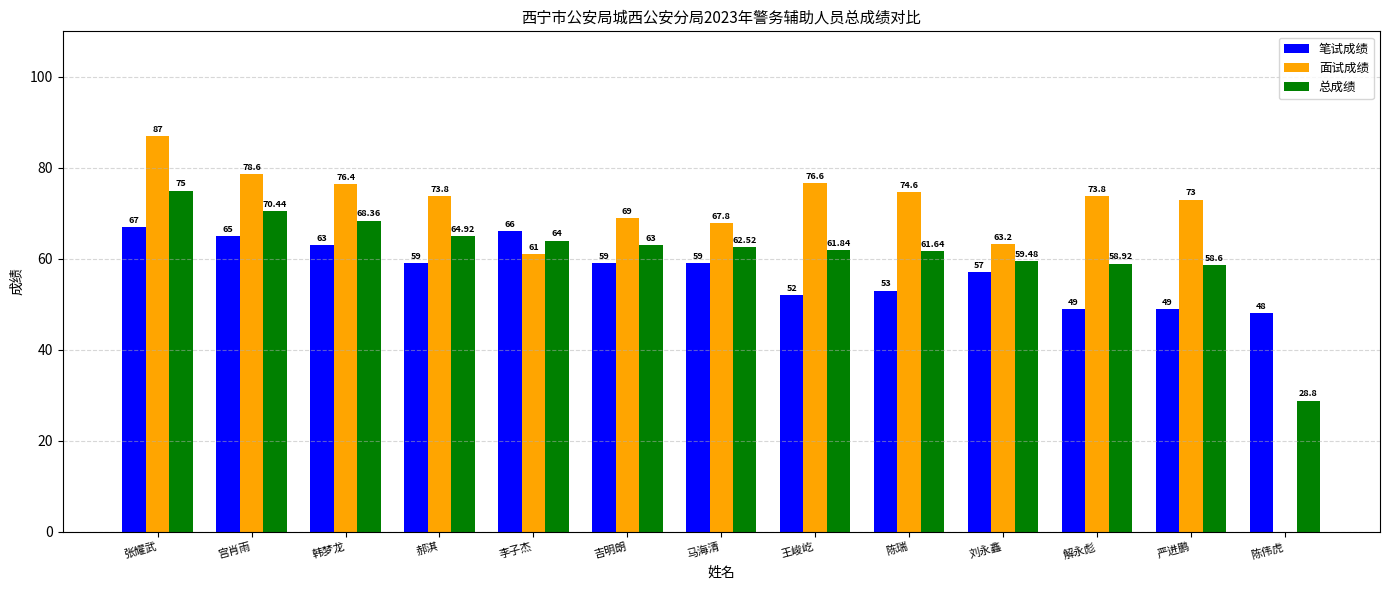

The 面试成绩 series shows 112.5 at 王峻屹. True or false?

False